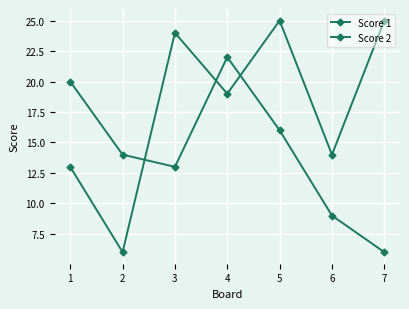

How many lines are shown in the chart?

2